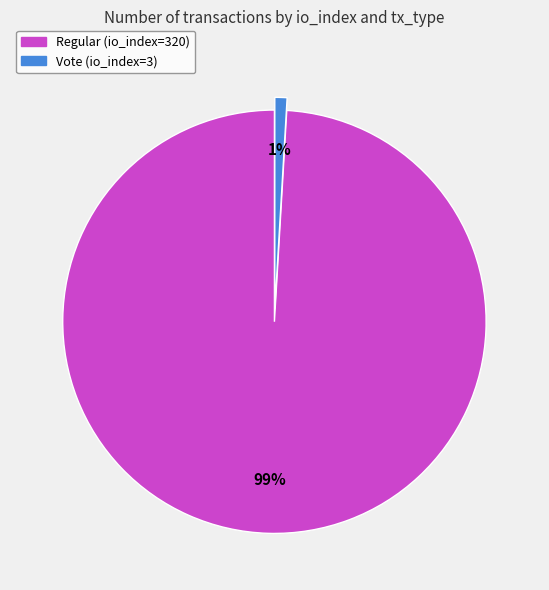

What percentage is the Vote (io_index=3) slice, to the nearest percent?

1%